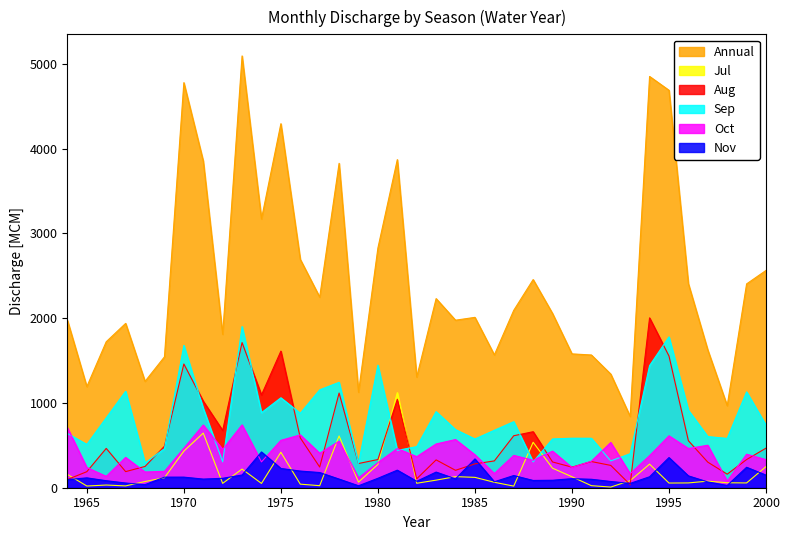

Reading right to left, transcribe all the data shown in this chart.

Annual: 2563.9	2405.1	968.1	1625.3	2407.1	4689.8	4853.1	840.9	1340.6	1566.3	1579.3	2055.3	2456.2	2093.1	1567.2	2010.3	1976.7	2231.6	1305.8	3871.5	2828.8	1126.9	3827.9	2249.0	2694.3	4295.4	3172.0	5095.1	1810.2	3854.6	4779.8	1544.4	1255.1	1939.0	1722.7	1193.0	1974.8
Jul: 249.1	56.4	58.7	77.5	56.7	55.2	278.4	83.9	7.6	24.3	129.3	230.4	536.2	19.1	64.2	122.3	130.8	89.5	52.6	1122.1	275.4	65.9	610.8	24.1	42.0	418.3	50.7	220.1	51.6	644.8	432.0	118.0	73.3	21.4	31.6	20.1	157.1
Aug: 466.8	332.4	159.7	301.8	554.6	1553.9	2004.1	36.6	263.4	308.9	242.8	303.8	661.0	613.2	316.3	281.5	205.4	328.5	105.3	1044.0	332.8	285.6	1117.2	244.1	588.4	1612.0	1094.4	1712.6	675.7	1021.1	1460.1	489.4	251.1	189.9	464.0	189.3	96.9
Sep: 737.2	1131.0	581.8	603.2	914.0	1780.0	1441.0	401.2	316.3	583.8	584.2	575.4	305.0	779.3	678.0	575.3	685.8	897.9	484.8	440.3	1446.3	287.2	1243.8	1154.8	879.2	1061.1	885.4	1901.3	305.7	935.9	1679.5	461.0	292.3	1137.8	824.8	510.9	640.6
Oct: 331.3	395.6	77.9	501.2	462.6	612.4	378.9	164.6	534.1	312.9	238.6	431.9	323.8	381.5	167.3	388.8	568.4	516.4	366.5	462.3	296.4	115.8	548.4	406.8	623.6	558.7	304.9	741.5	452.0	740.1	466.6	193.4	185.2	357.8	134.0	238.3	707.9
Nov: 148.8	241.3	27.2	68.3	139.8	355.7	129.2	51.1	73.5	99.7	106.8	88.0	85.6	143.8	70.1	339.7	104.5	184.4	76.2	207.2	111.3	23.1	101.9	179.3	196.6	227.3	422.1	150.2	111.4	102.0	124.9	124.9	36.4	55.4	82.8	116.3	96.2